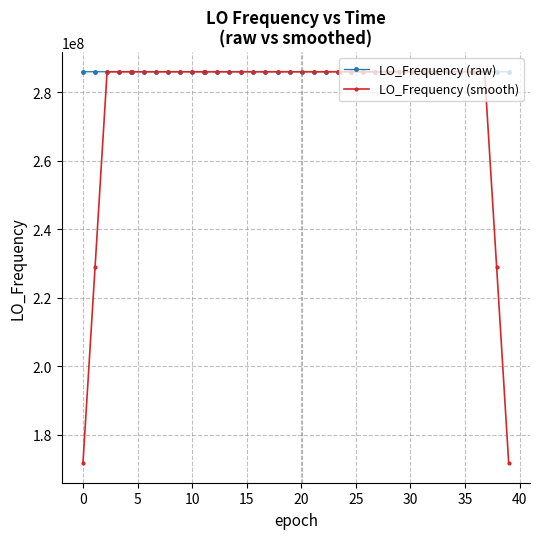

Which series has the widest spread of values?

LO_Frequency (smooth)